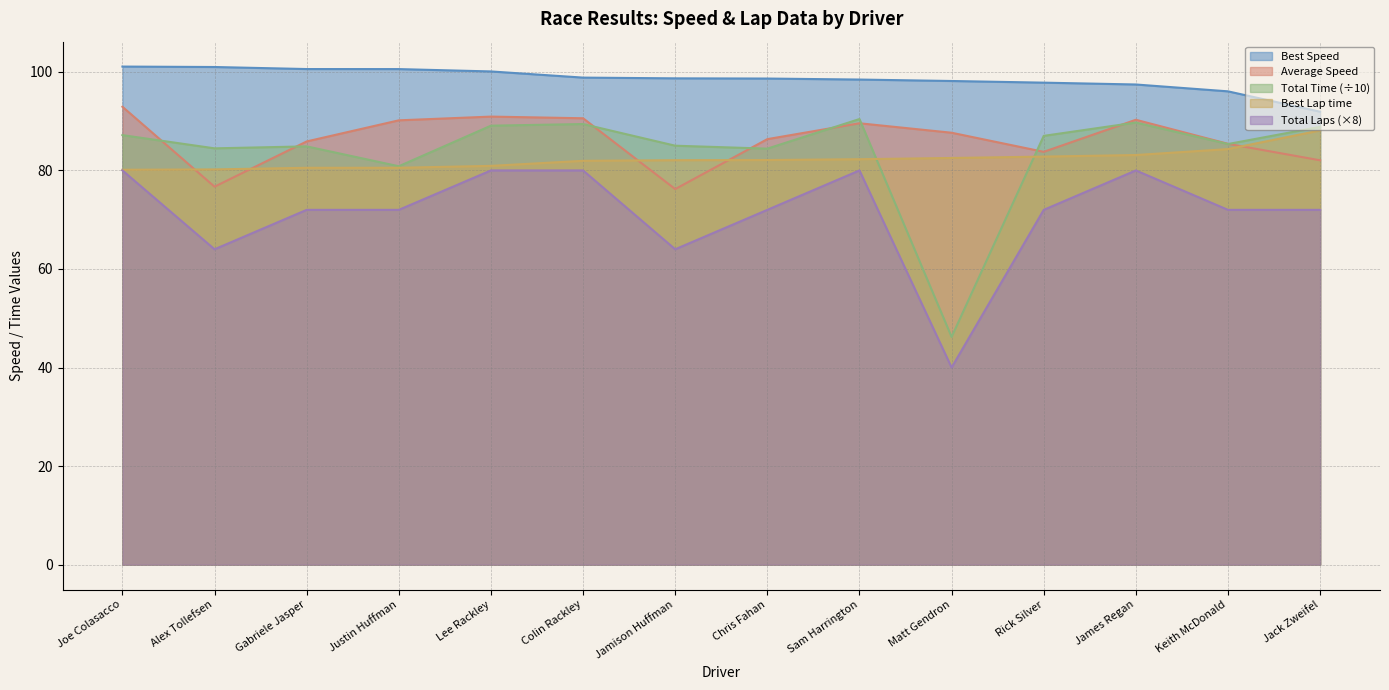

What is the difference between the highest and lowest values at Keith McDonald?

24.1